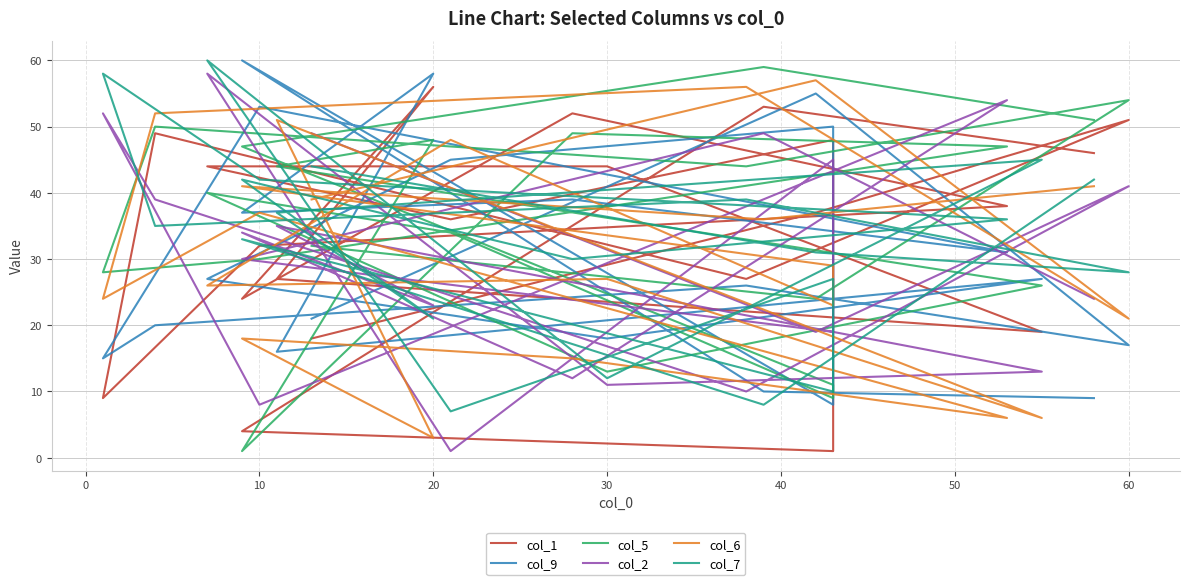

True or false: col_1 and col_9 intersect in this chart.

True